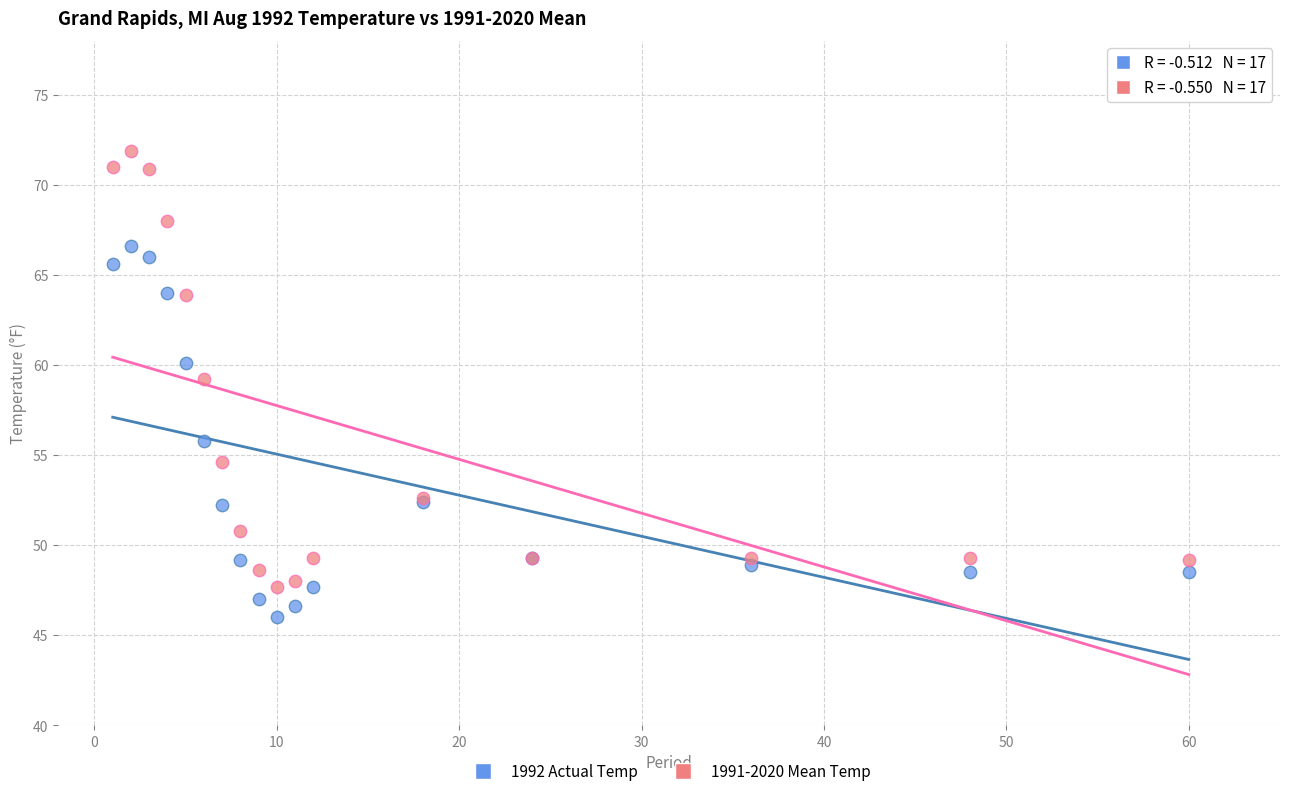

What are all the series names shown in the legend?

1992 Actual Temp, 1991-2020 Mean Temp